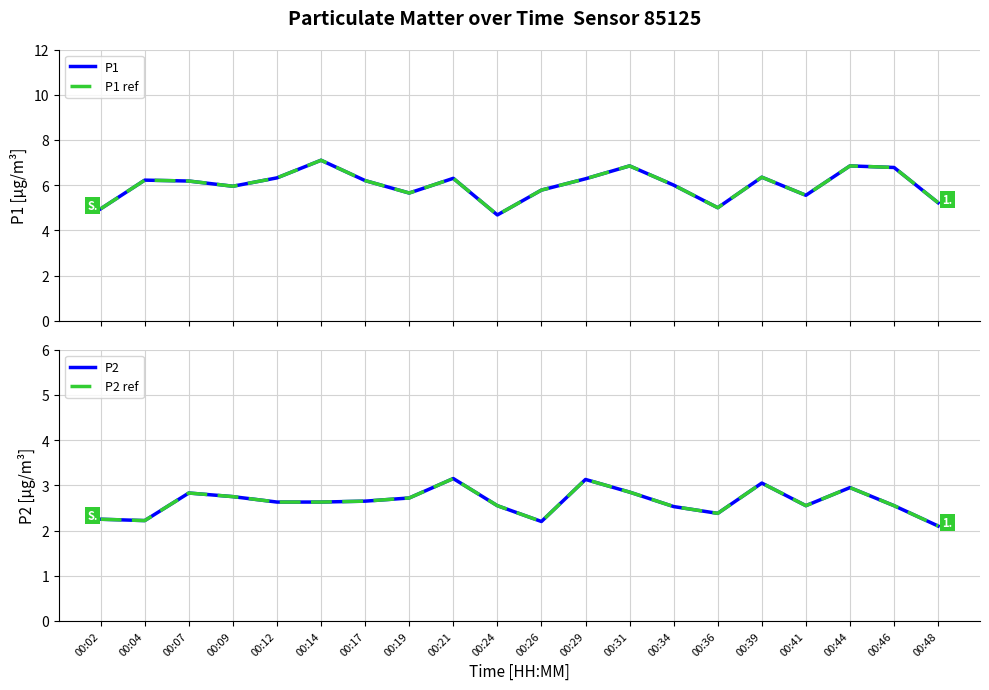

Which category has the lowest value in the P2 series?

00:48